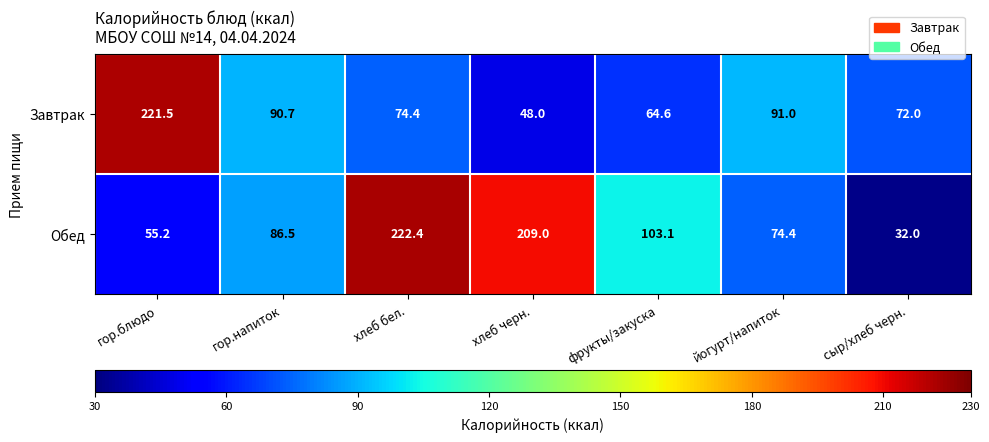

Is it true that Обед equals 55.2 at гор.блюдо?

True